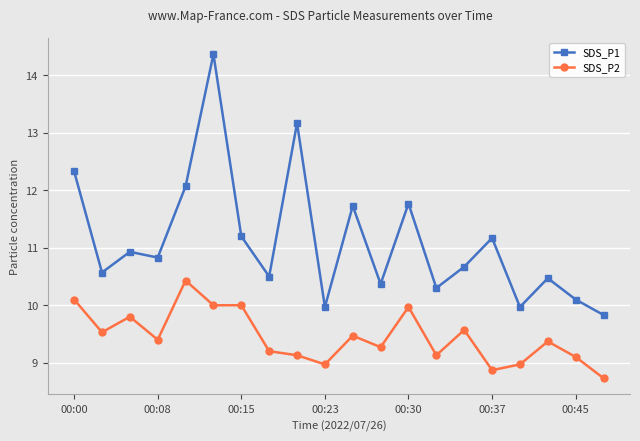

How many data points in SDS_P1 are above 10?

17